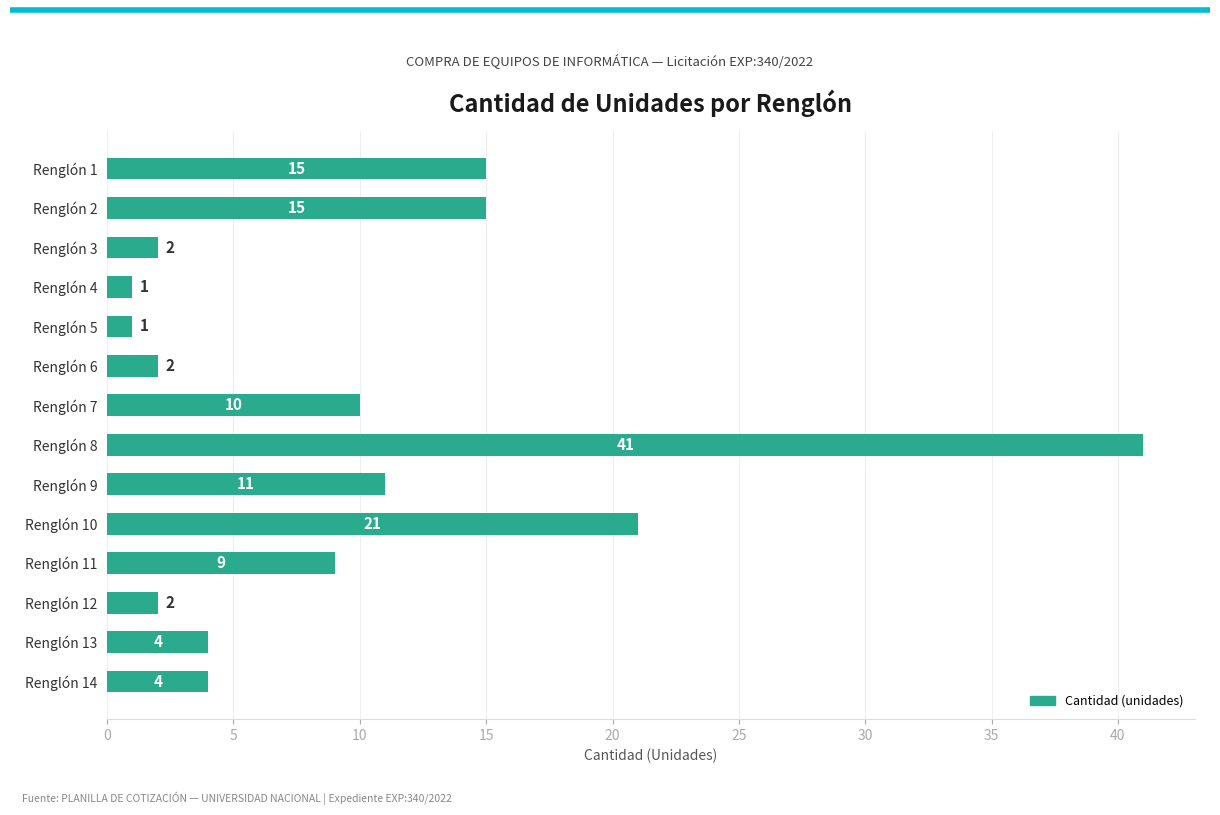

What is the difference between the second highest and second lowest values?

20